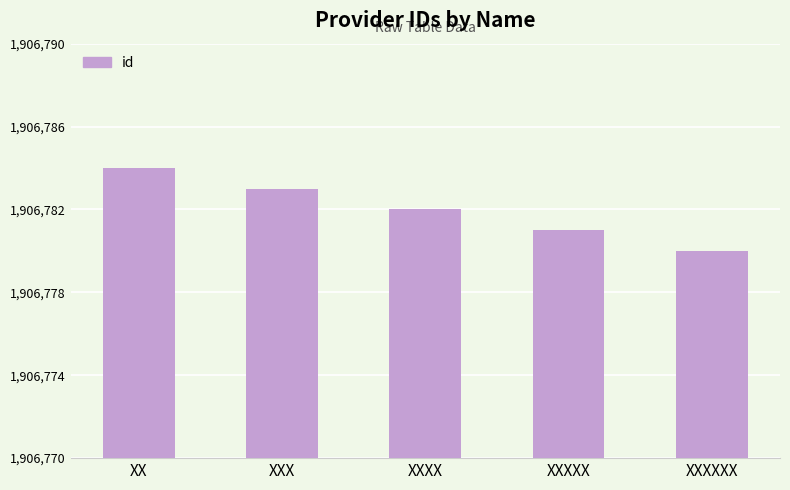

What is the label of the 3rd bar from the left?

XXXX